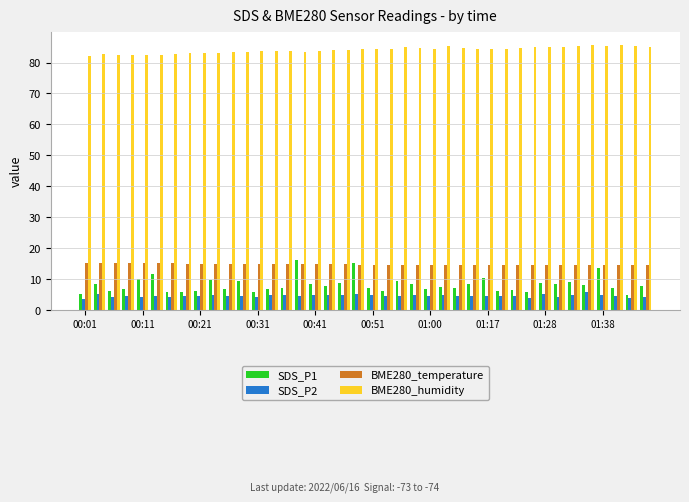

Which series has the largest total across all categories?

BME280_humidity